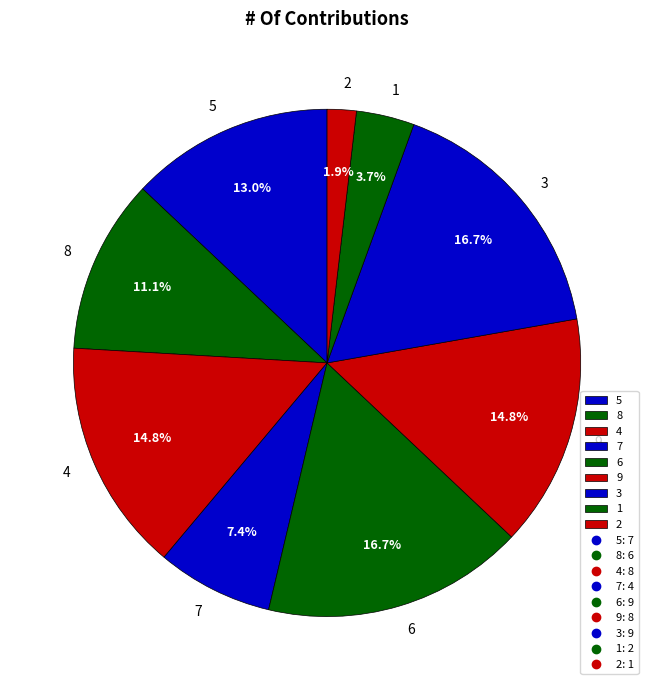

Combined, do 3 and 2 account for over 50%?

No